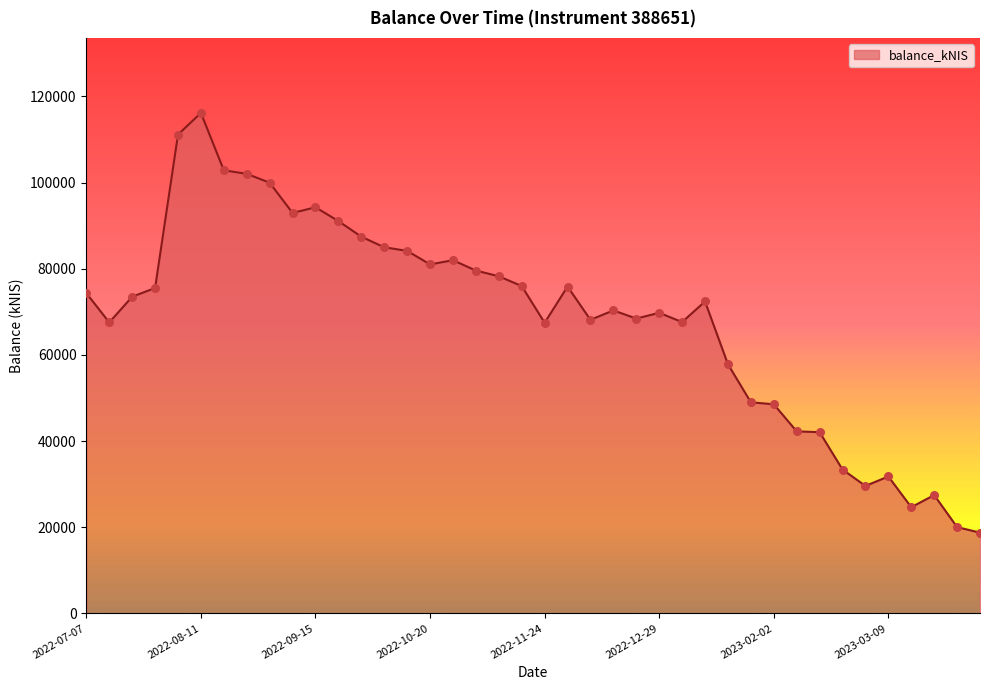

What is the difference between the maximum and minimum values?

97438.6